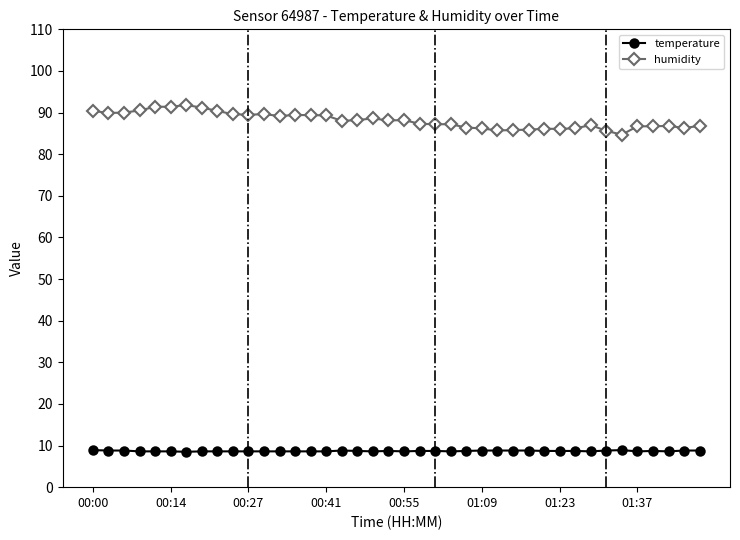

Does the chart have visible grid lines?

No